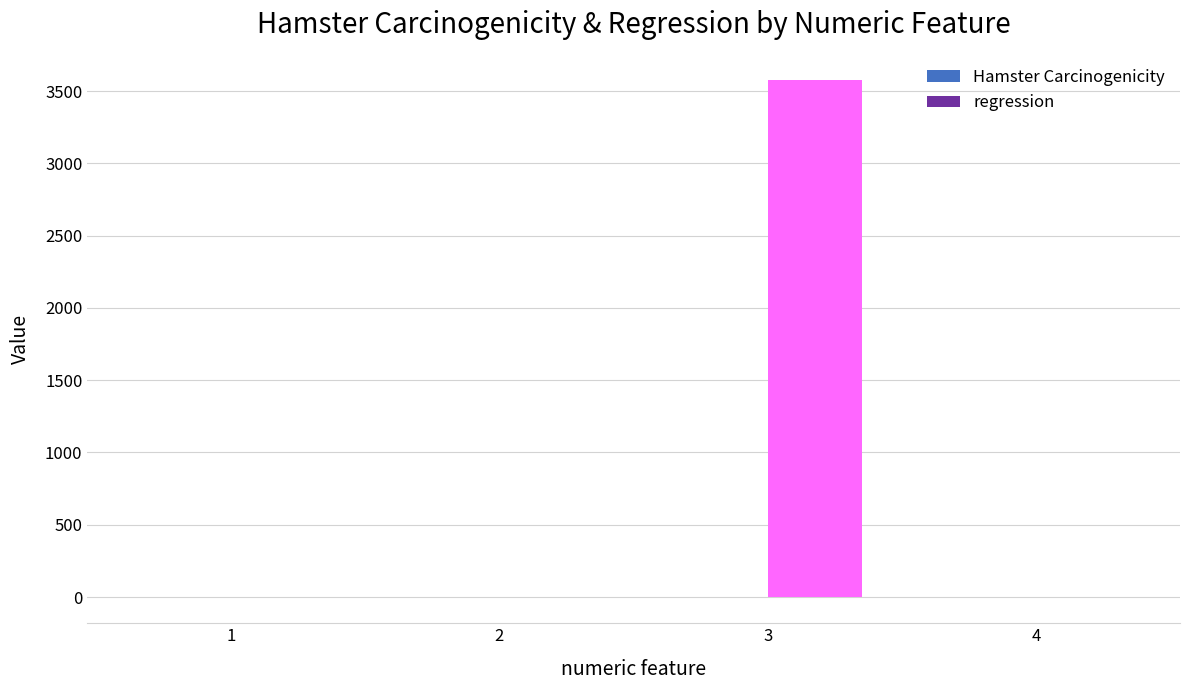

Which series has the largest total across all categories?

regression